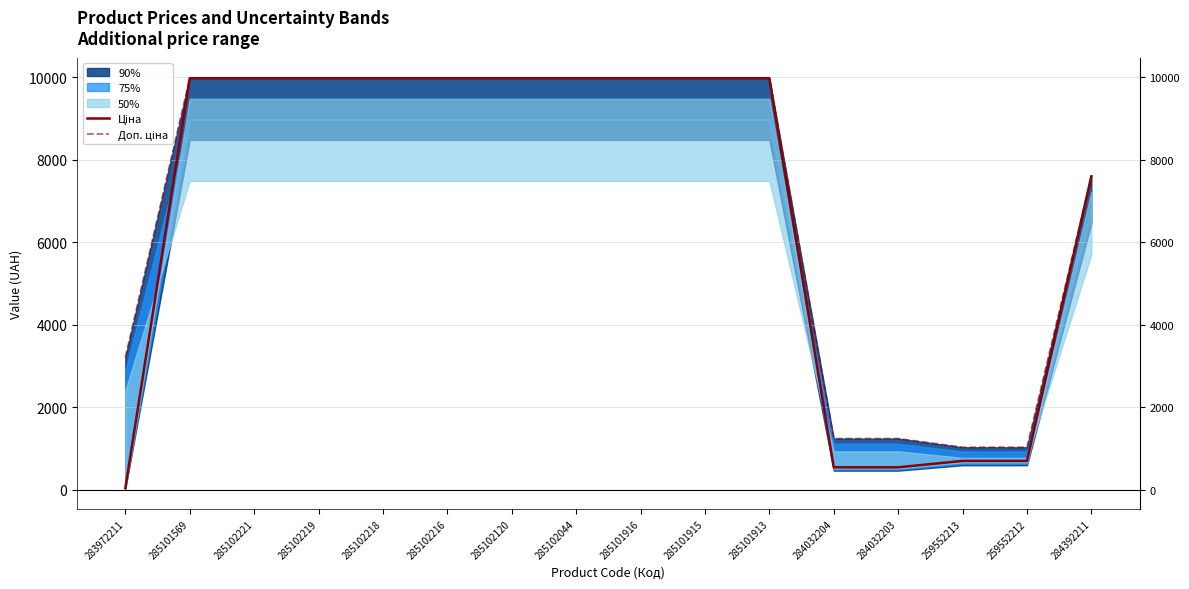

Rank the categories by Доп. ціна value from highest to lowest.

285101569, 285102221, 285102219, 285102218, 285102216, 285102120, 285102044, 285101916, 285101915, 285101913, 284392211, 283972211, 284032204, 284032203, 259552213, 259552212